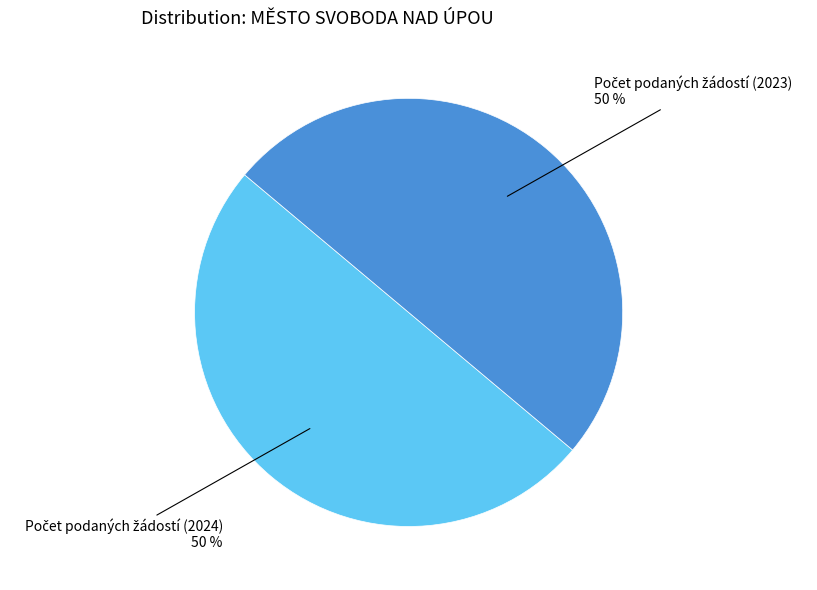

To the nearest percent, what is the average slice percentage?

50%